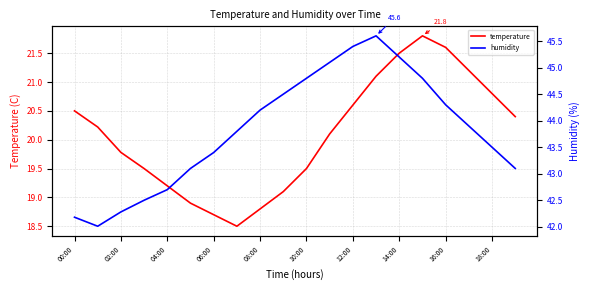

At which label does temperature first exceed 20?

00:00